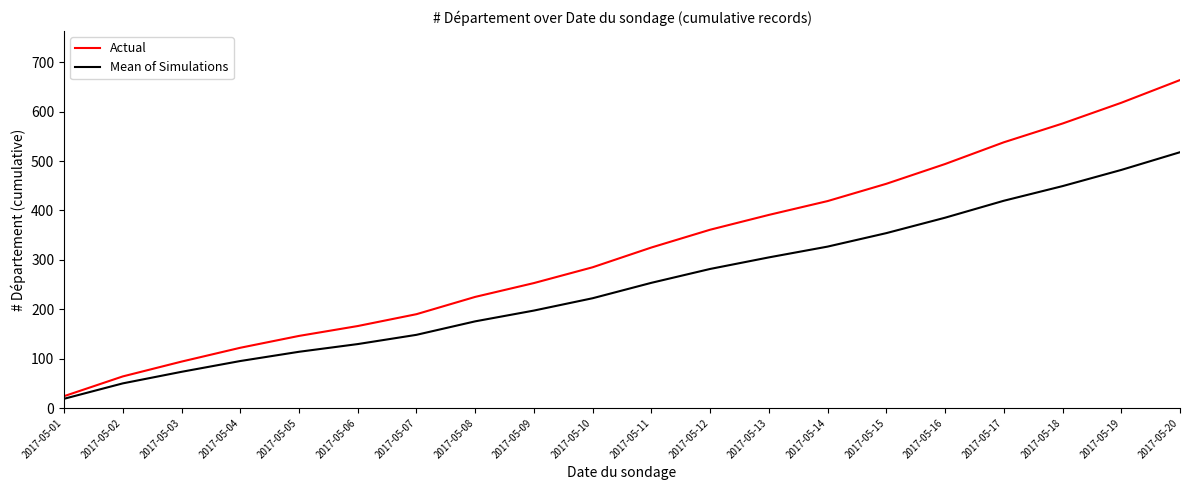

The value of Actual at 2017-05-19 is 618.0. True or false?

True